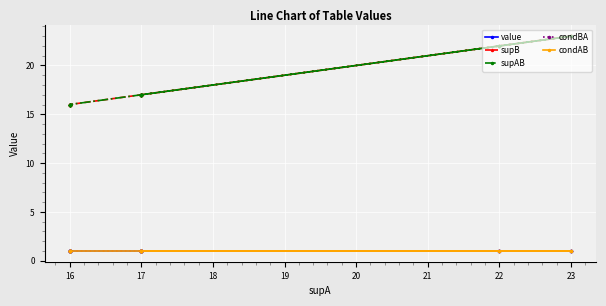

True or false: condAB and value cross at least once.

False